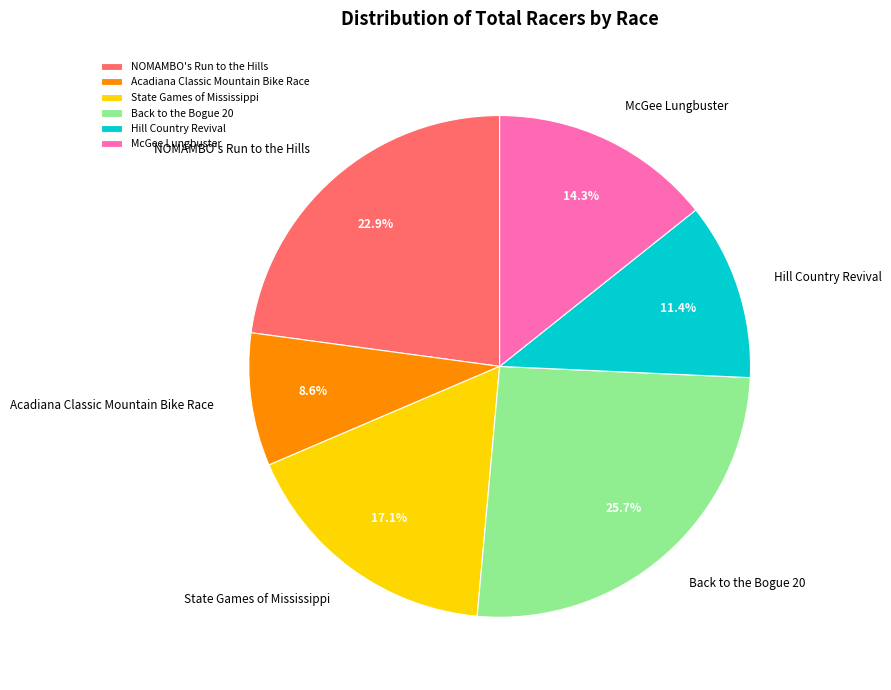

The Acadiana Classic Mountain Bike Race slice represents 1% of the pie. True or false?

False